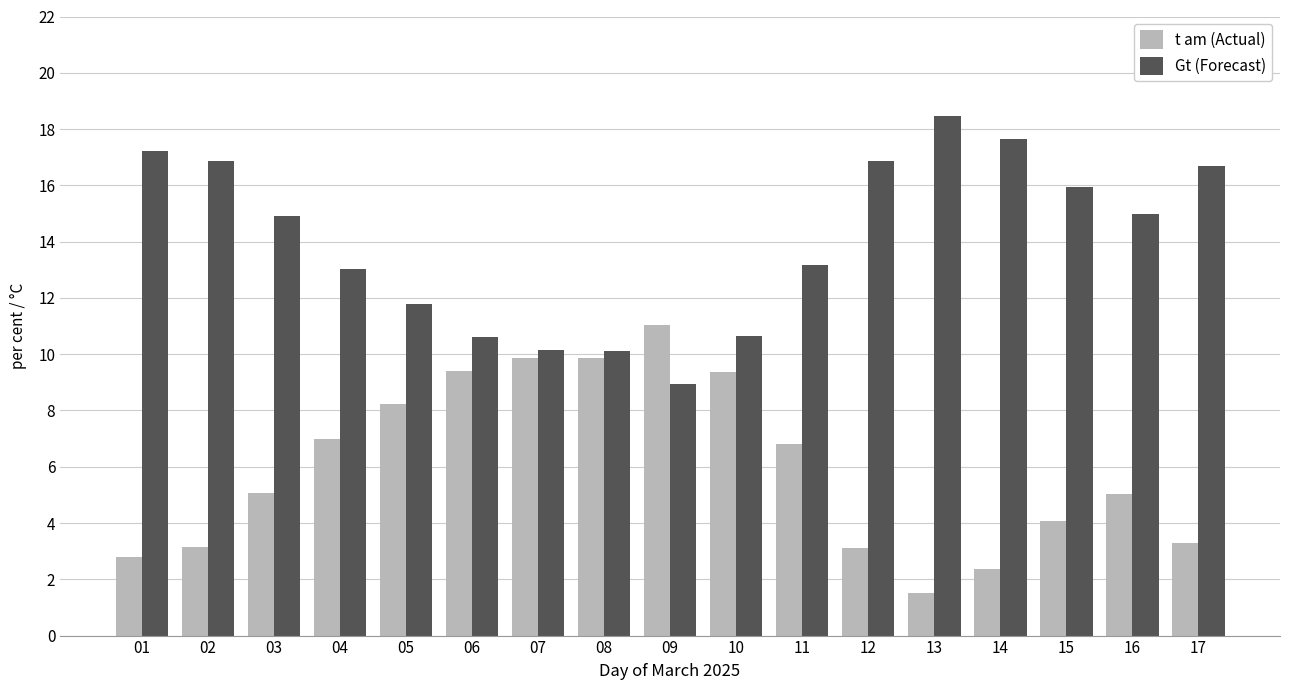

How many groups of bars are there?

17